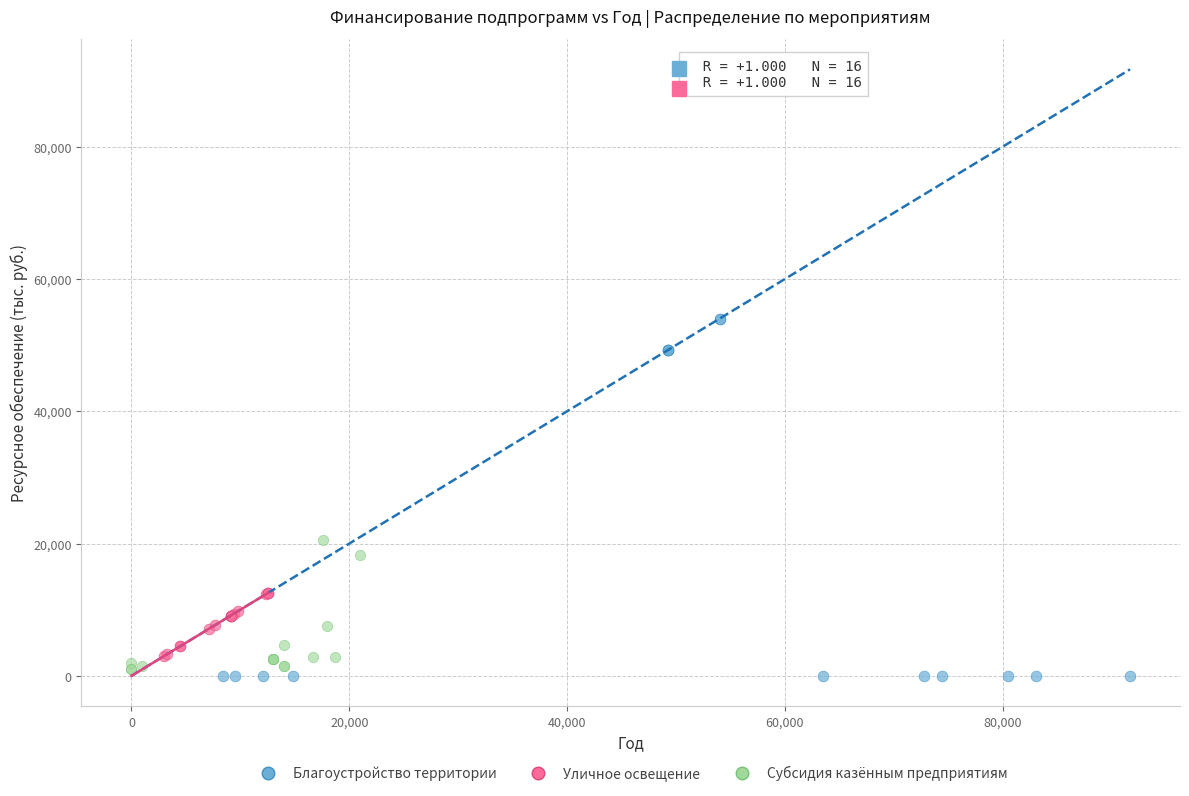

What are all the series names shown in the legend?

Благоустройство территории, Уличное освещение, Субсидия казённым предприятиям